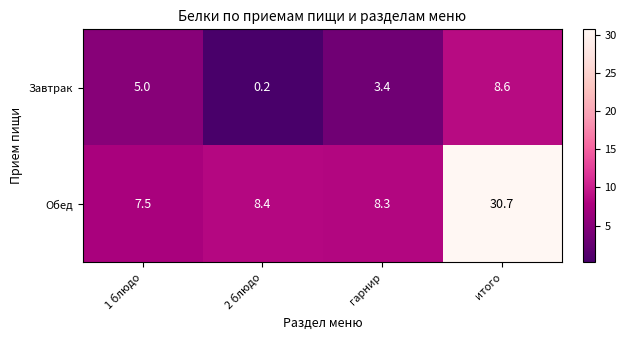

Where is Завтрак nearest to the value 4?

гарнир